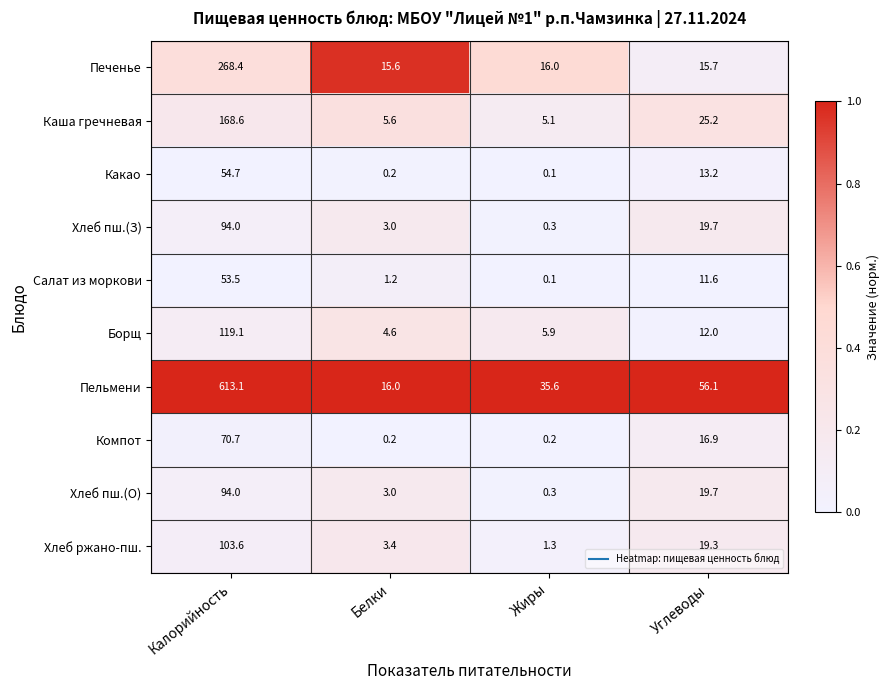

What is the difference between the maximum and minimum values in the Салат из моркови series?

53.4